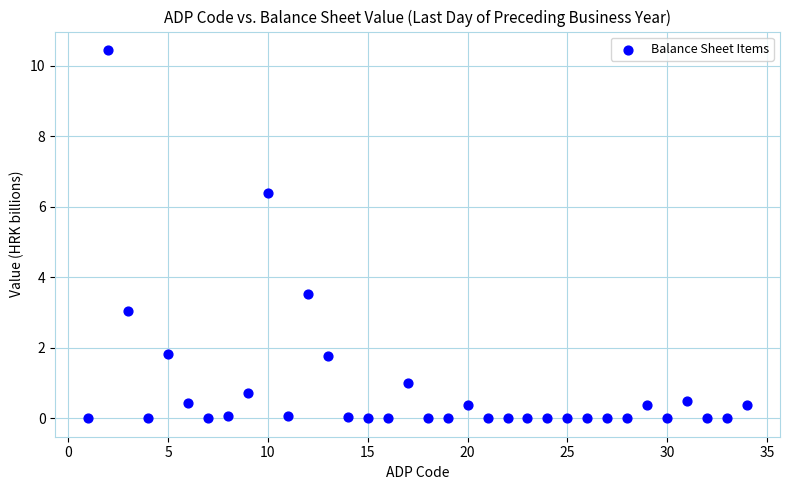

What is the range of Y values (max minus min)?

10.4